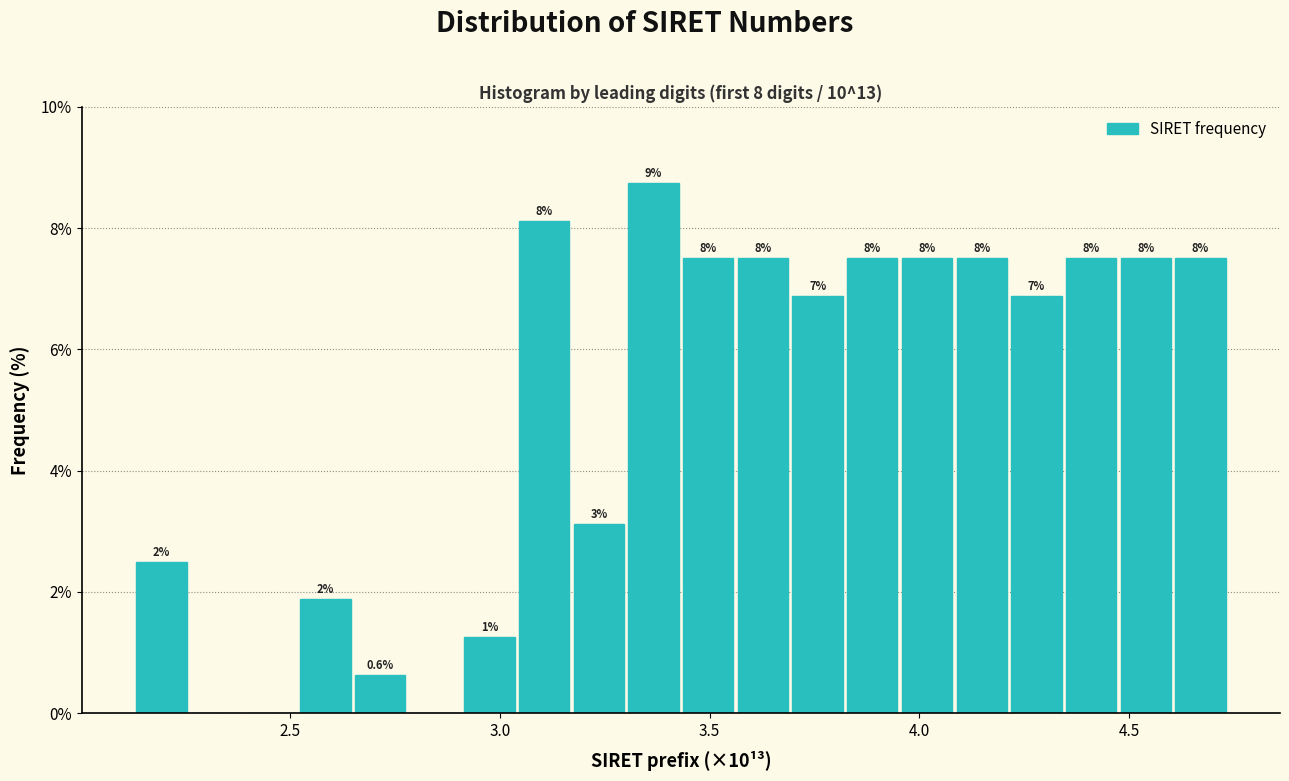

Around what value on the x-axis is the tallest bar? Give the approximate position of its centre, as read against the axis.

3.35